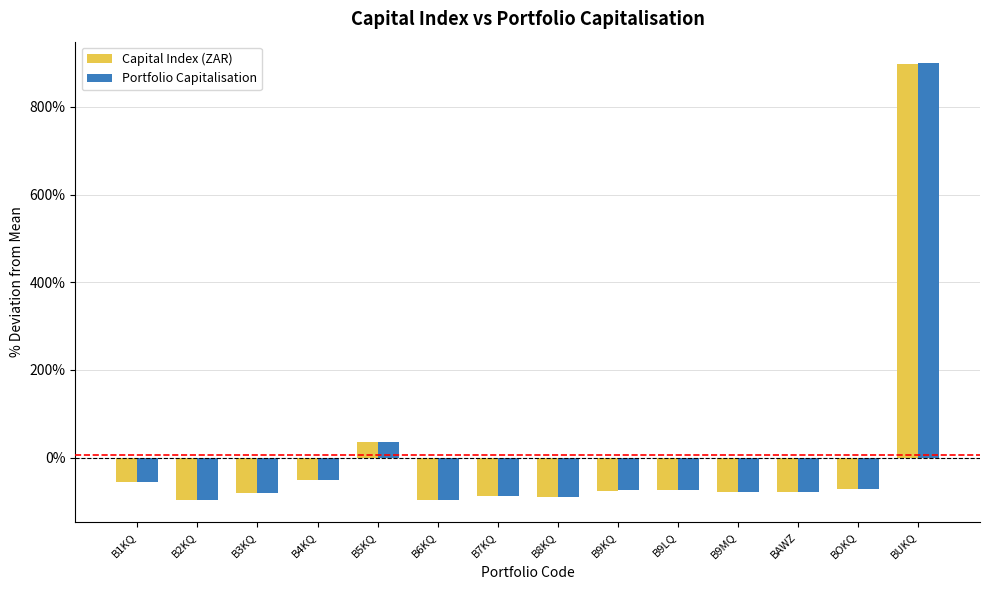

What is the difference between the maximum and minimum values in the Capital Index (ZAR) series?

994.2